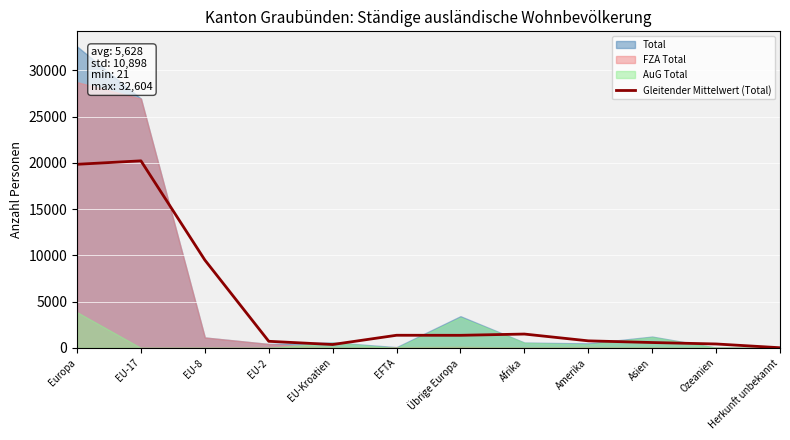

The value of Gleitender Mittelwert (Total) at Übrige Europa is 1360.0. True or false?

True